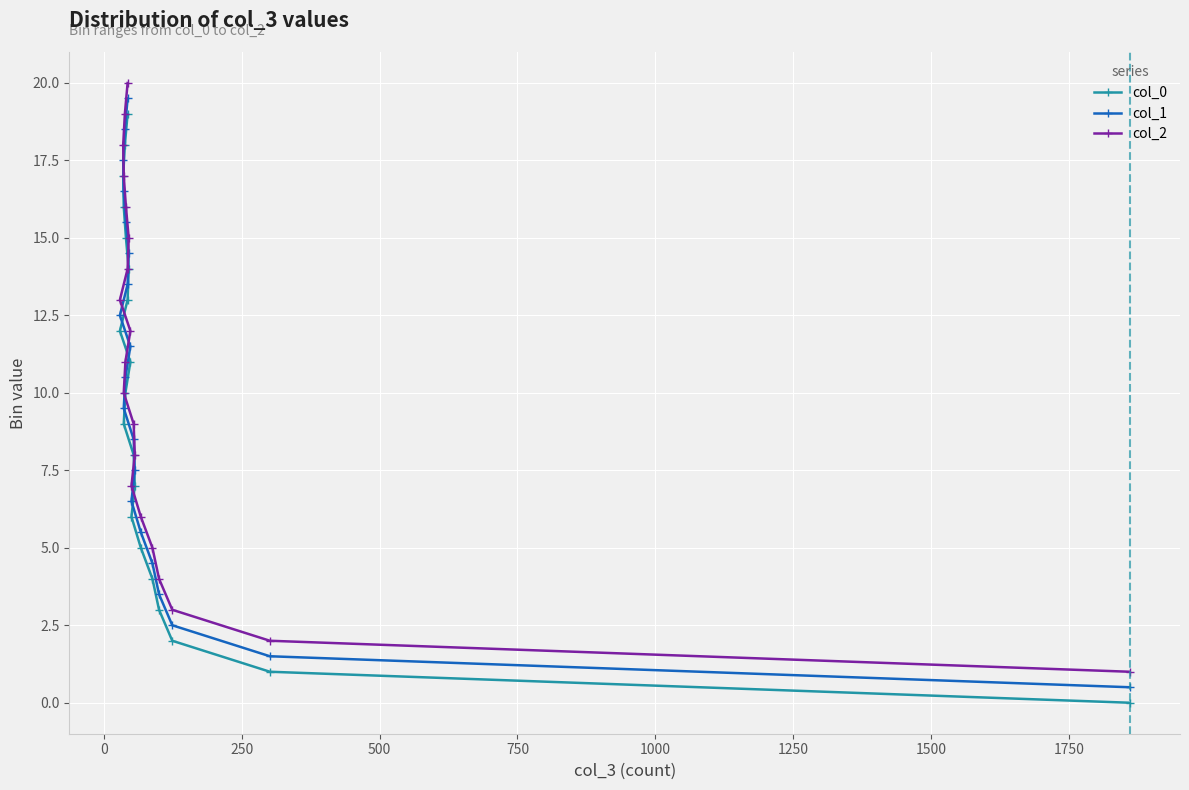

Reading left to right, what are all the values shown in this chart?

col_0: 0.0	1.0	2.0	3.0	4.0	5.0	6.0	7.0	8.0	9.0	10.0	11.0	12.0	13.0	14.0	15.0	16.0	17.0	18.0	19.0
col_1: 0.5	1.5	2.5	3.5	4.5	5.5	6.5	7.5	8.5	9.5	10.5	11.5	12.5	13.5	14.5	15.5	16.5	17.5	18.5	19.5
col_2: 1.0	2.0	3.0	4.0	5.0	6.0	7.0	8.0	9.0	10.0	11.0	12.0	13.0	14.0	15.0	16.0	17.0	18.0	19.0	20.0